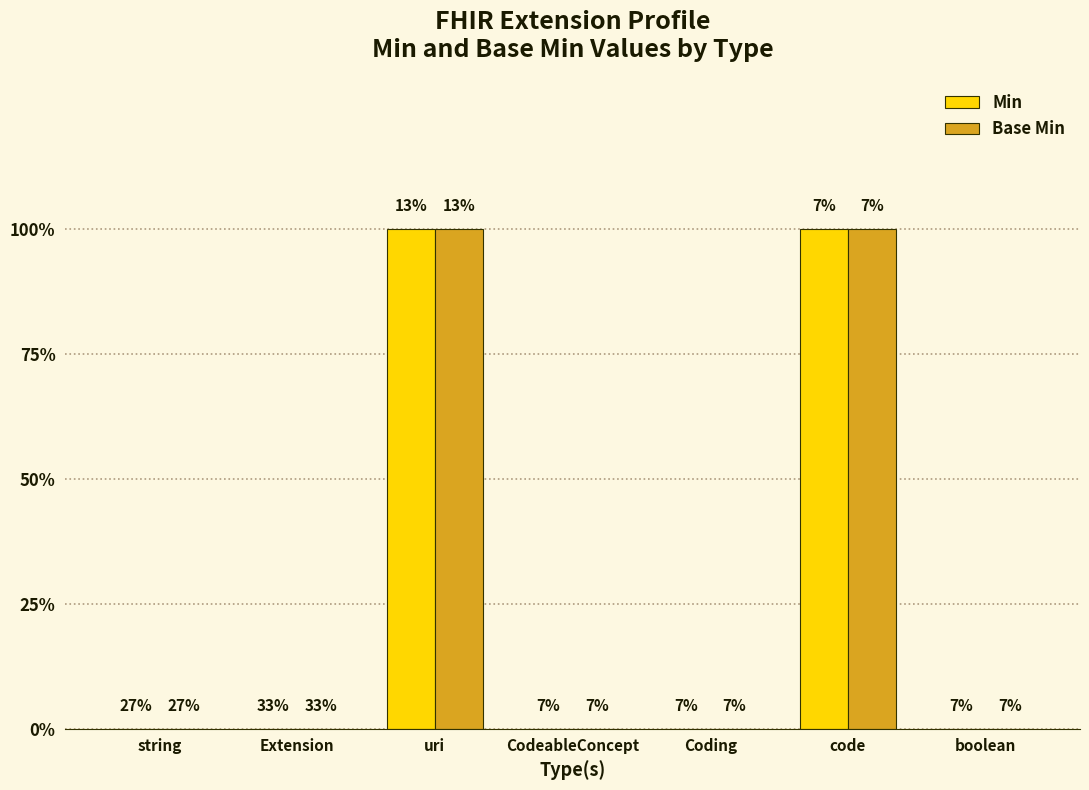

What are all the series names shown in the legend?

Min, Base Min